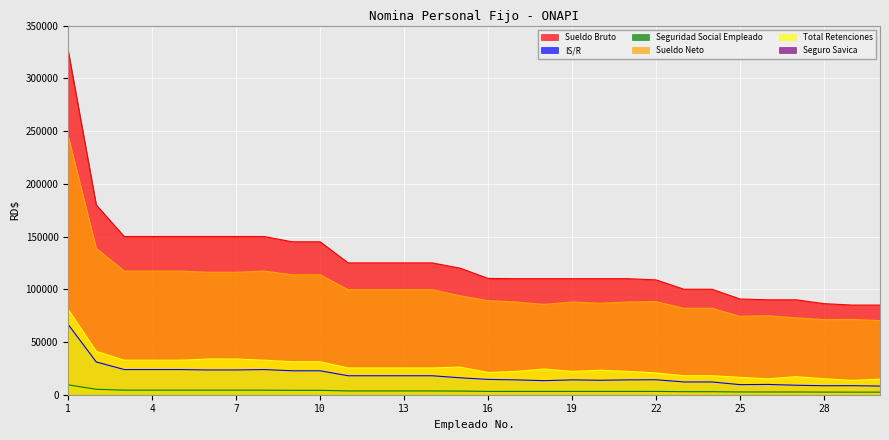

The IS/R series shows 23488.6 at 6. True or false?

True